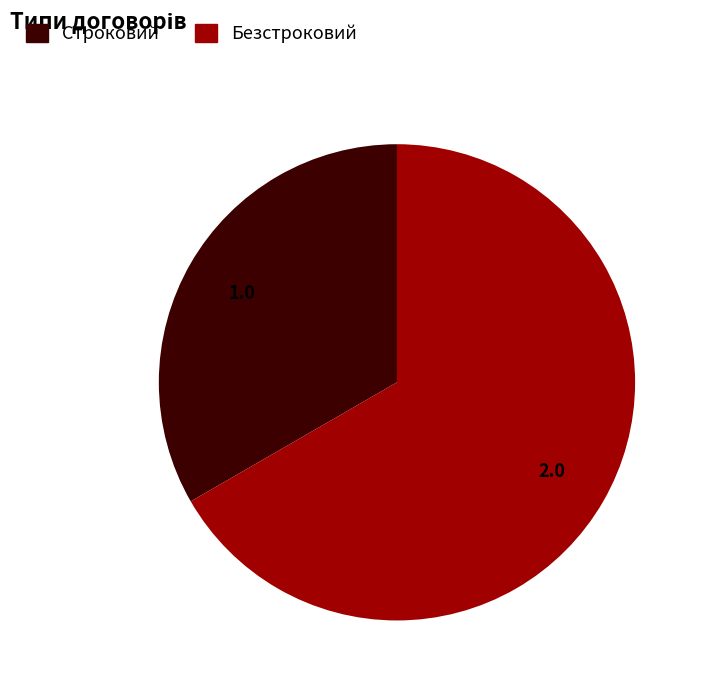

Is it true that Строковий is 19% of the pie?

False